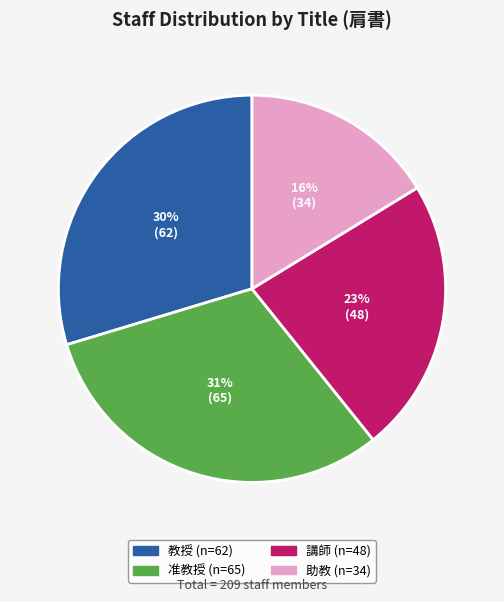

To the nearest percent, what is the difference between the 准教授 and 助教 slice percentages?

15%